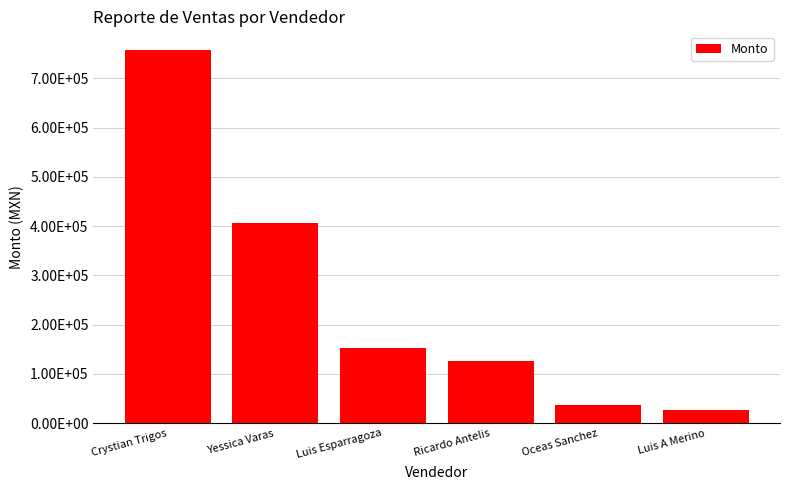

What is the average value?

251202.4